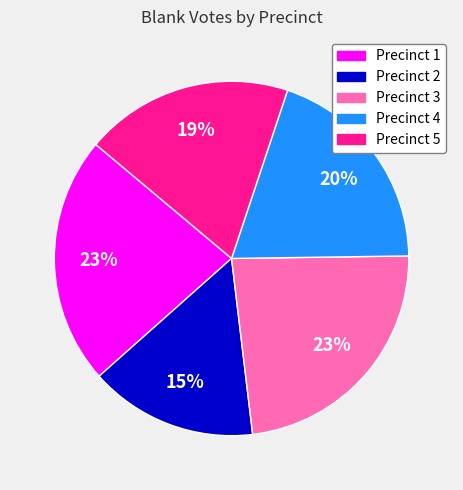

Is it true that Precinct 2 is 15% of the pie?

True